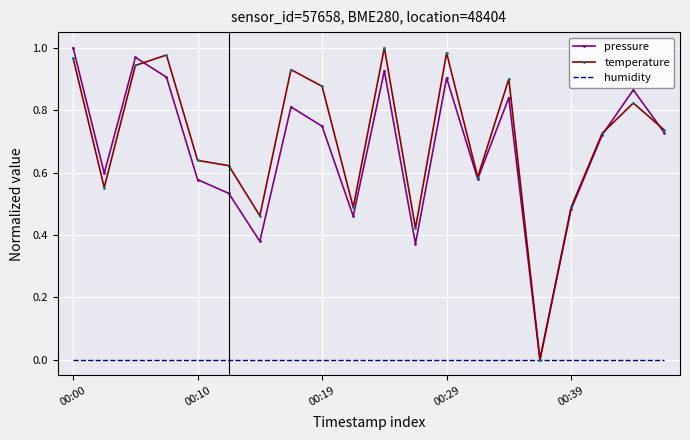

What are all the series names shown in the legend?

pressure, temperature, humidity